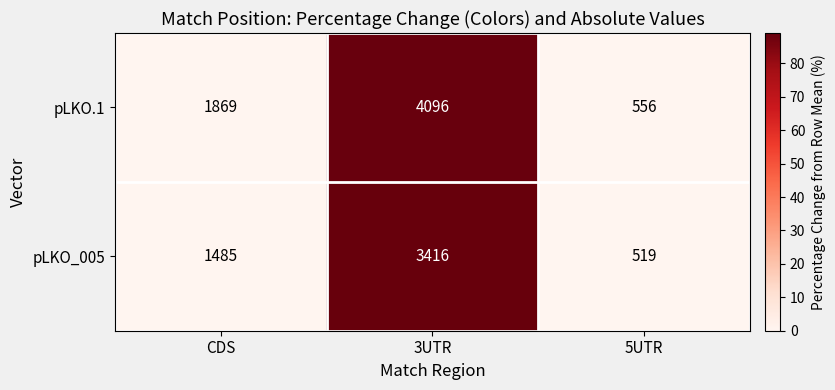

At which category is the sum across all series the highest?

3UTR